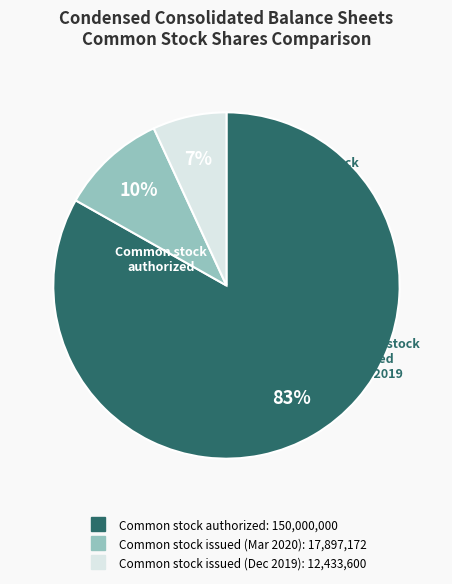

Does any single category account for the majority?

Yes